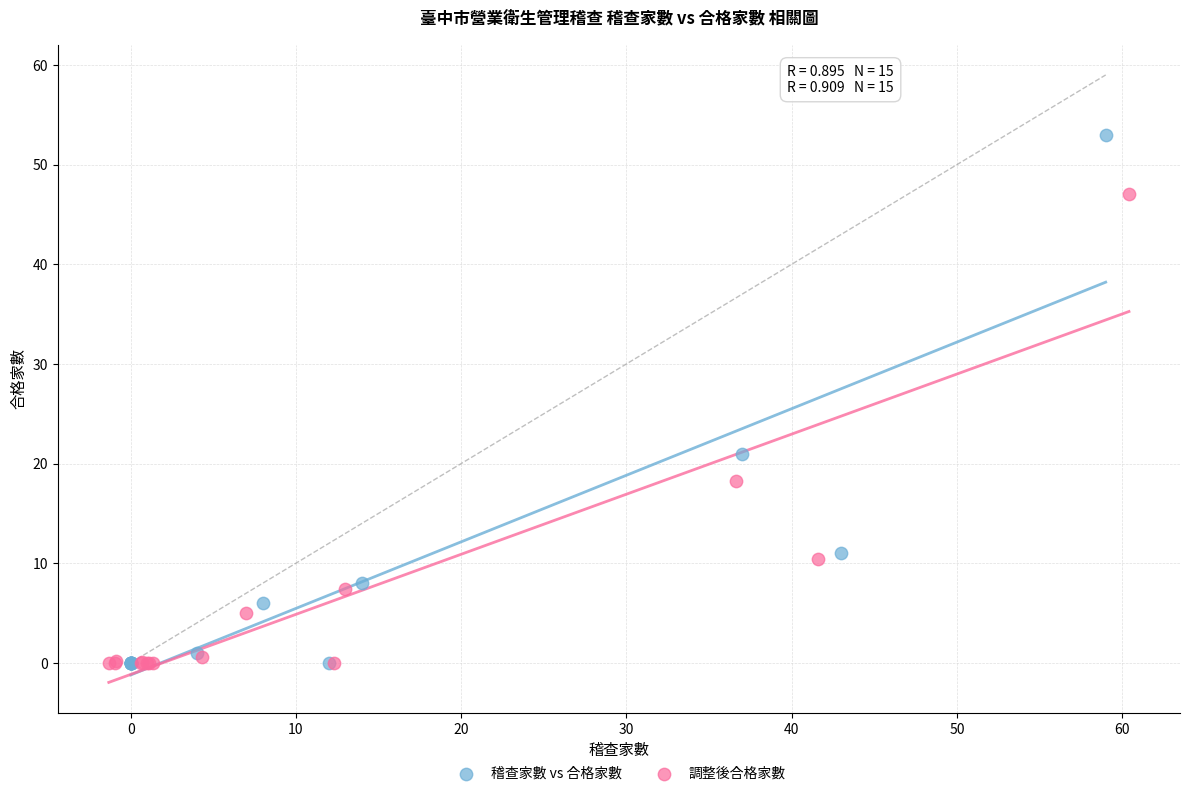

Which series has the widest spread of Y values?

稽查家數 vs 合格家數